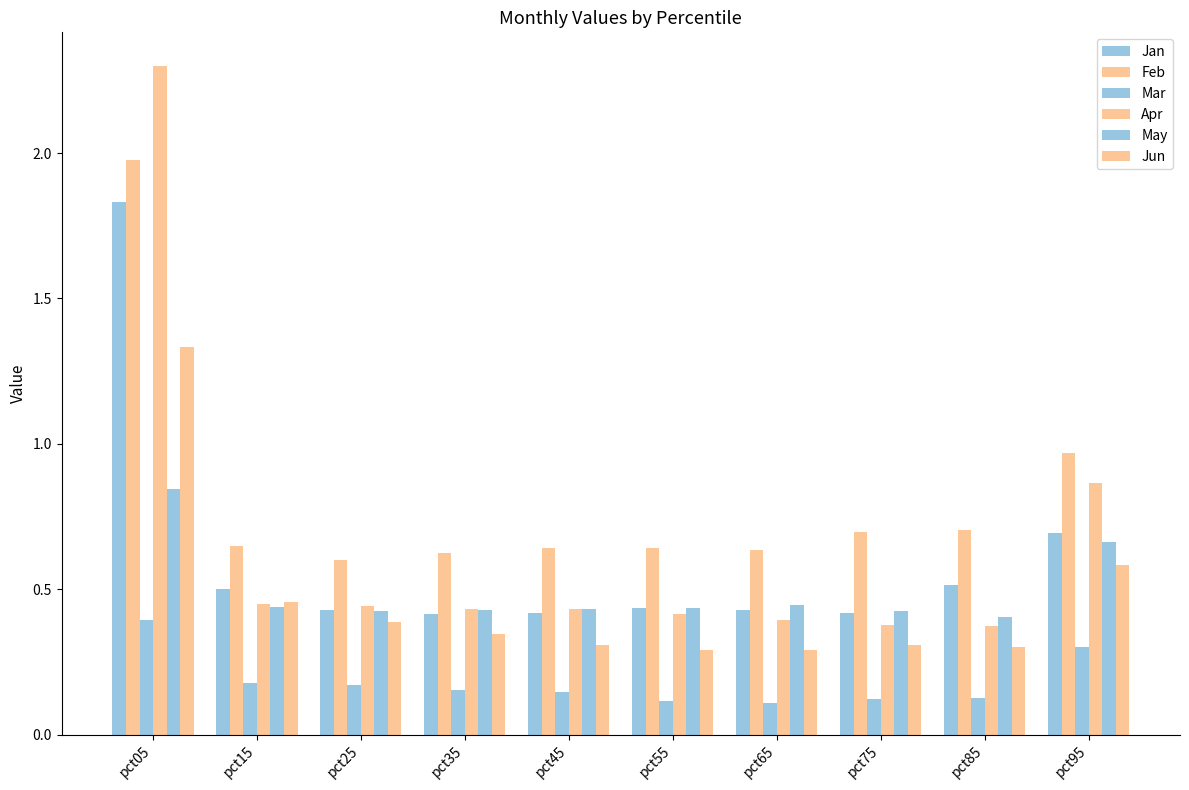

How many groups of bars are there?

10